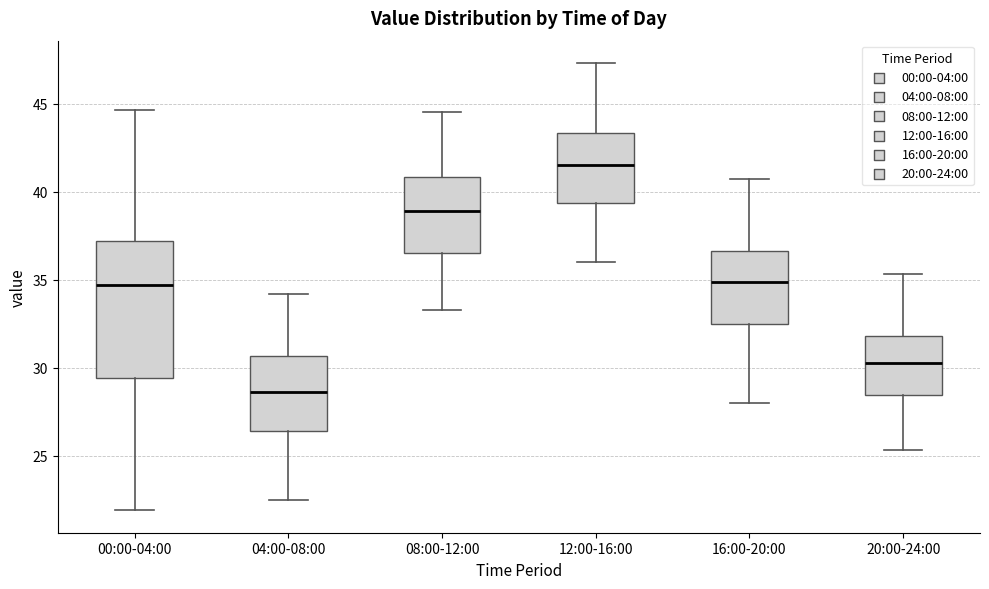

Comparing the boxes themselves (not the whiskers), which one is the tallest?

00:00-04:00